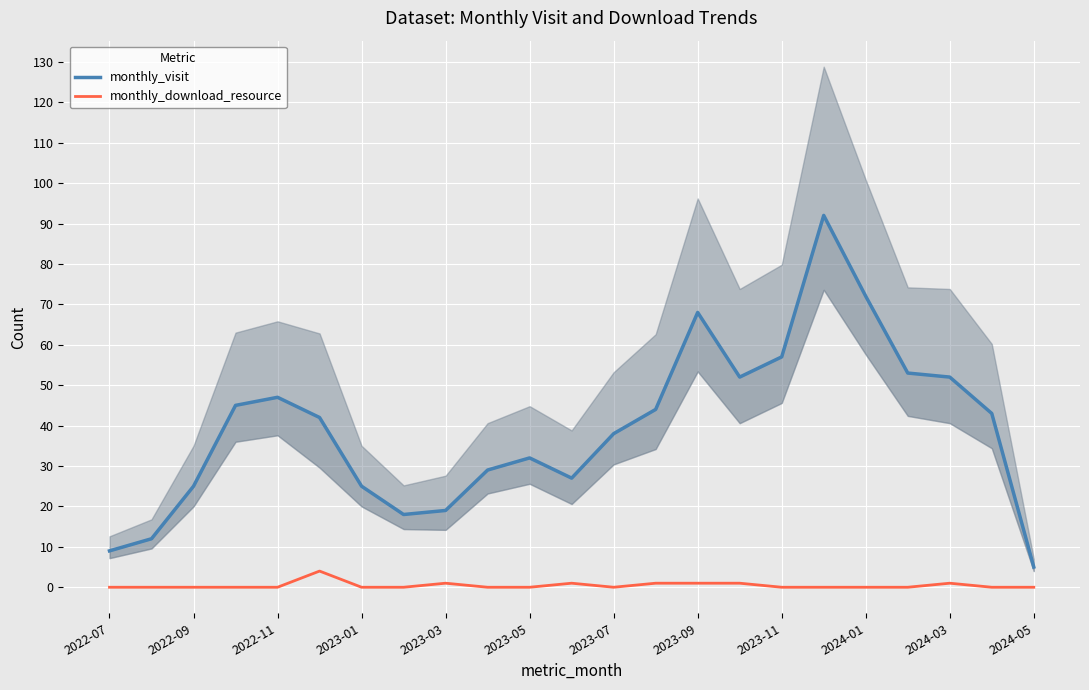

What is the difference between the second highest and second lowest values in the monthly_download_resource series?

1